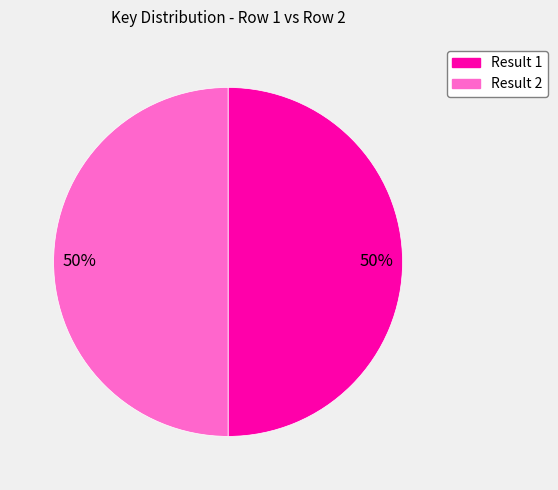

To the nearest percent, what is the average slice percentage?

50%